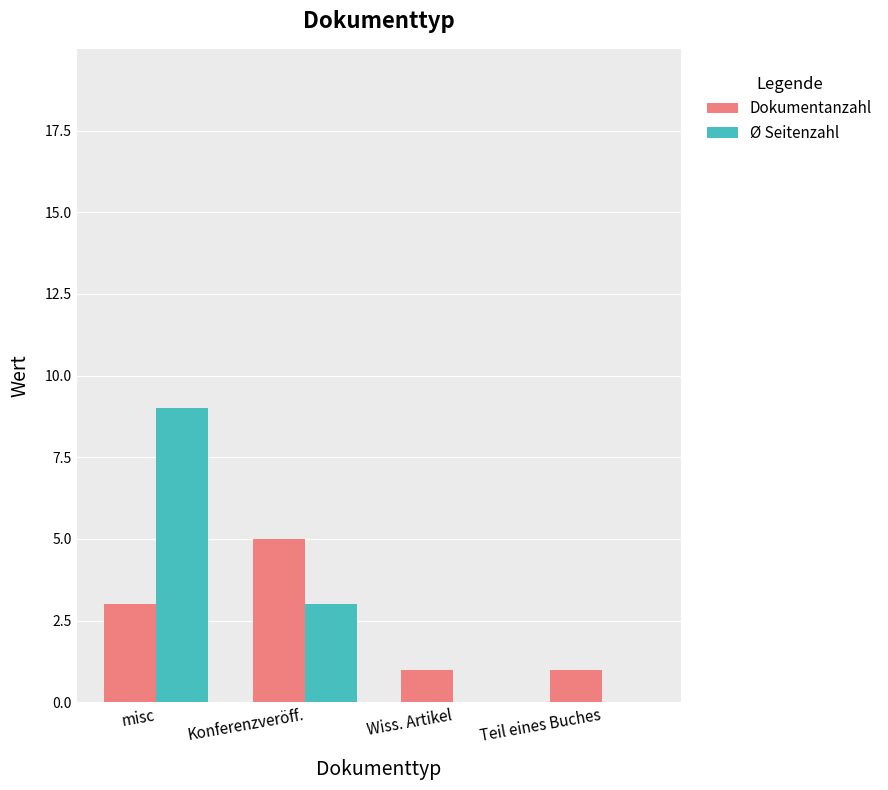

What is the sum of all Ø Seitenzahl values?

12